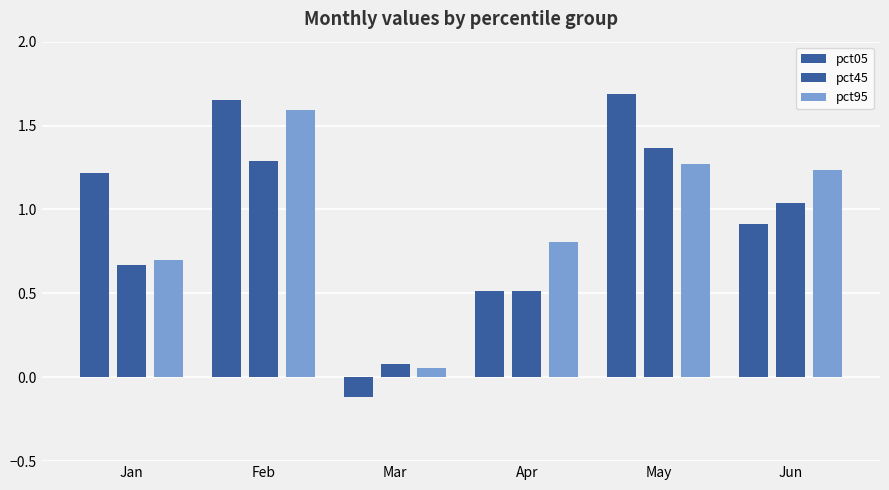

How many bars are there in total?

18